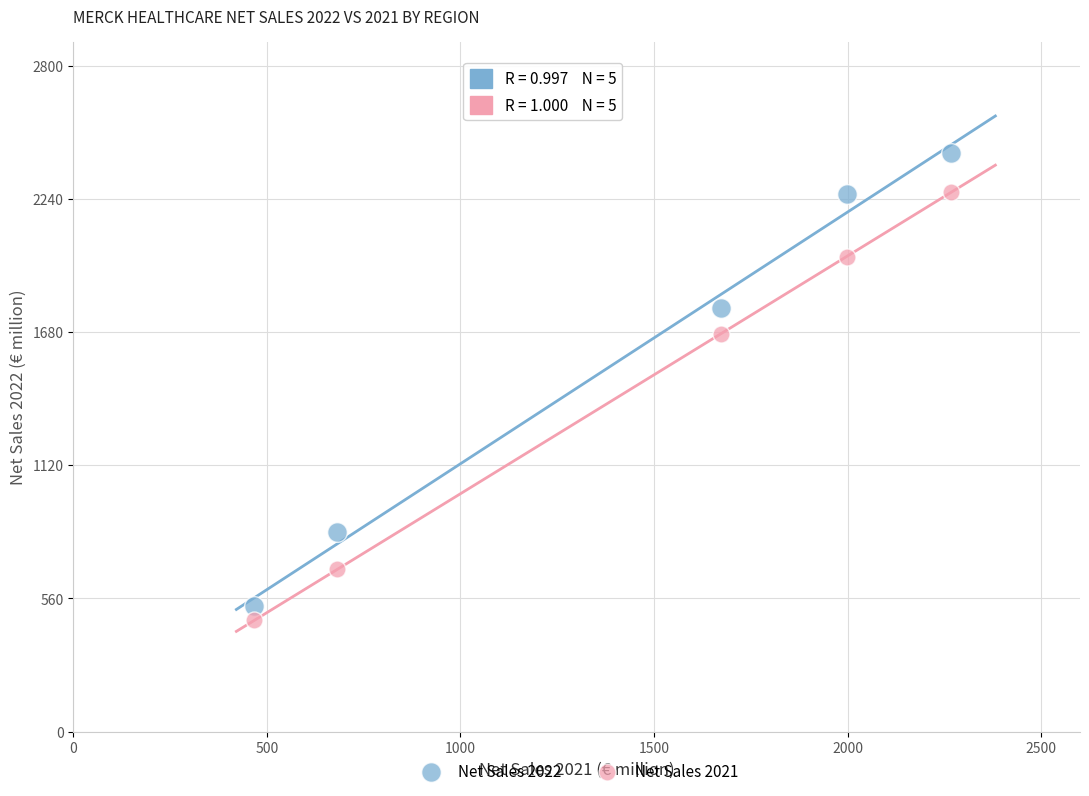

Across all data points, what is the range of X values (max minus min)?

1800